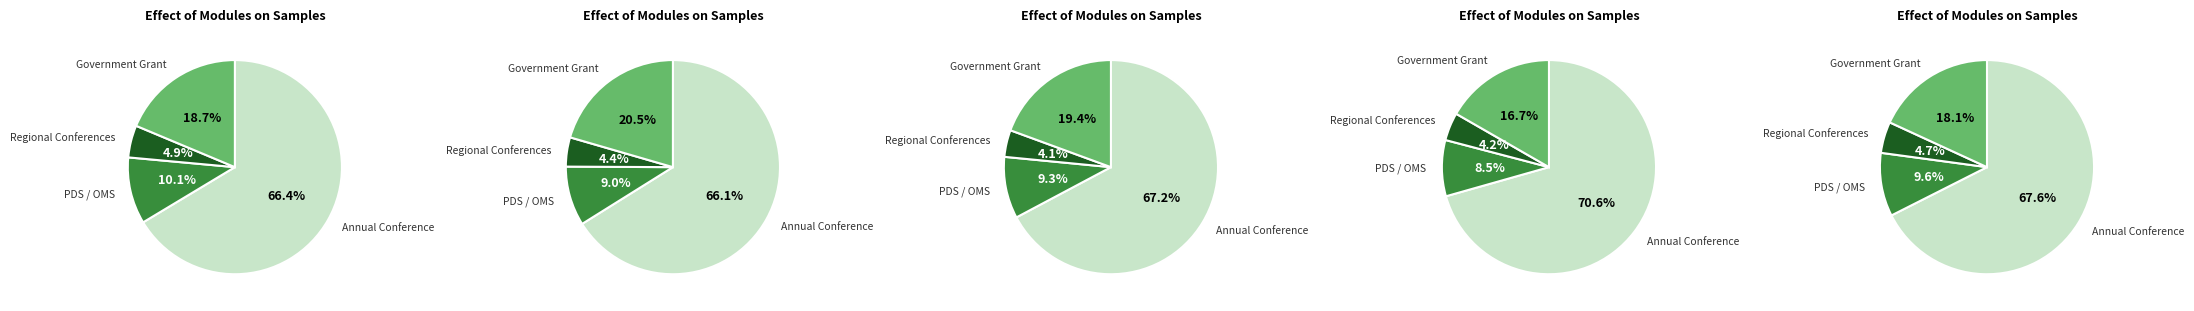

Does Annual Conference account for over 50% of the chart?

Yes